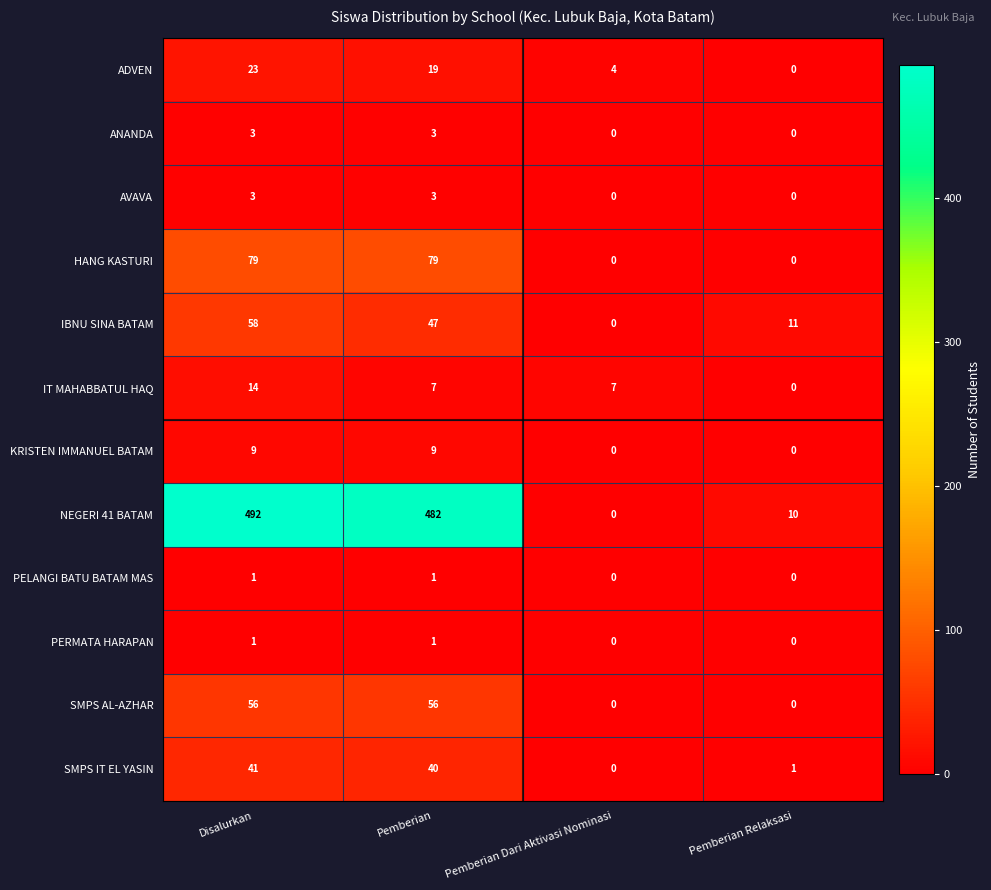

Which series has the largest total across all categories?

NEGERI 41 BATAM